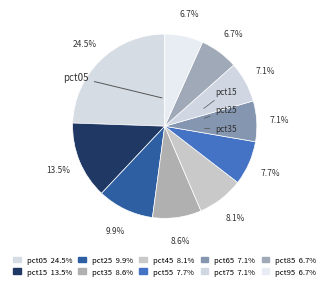

How many segments does this pie chart have?

10